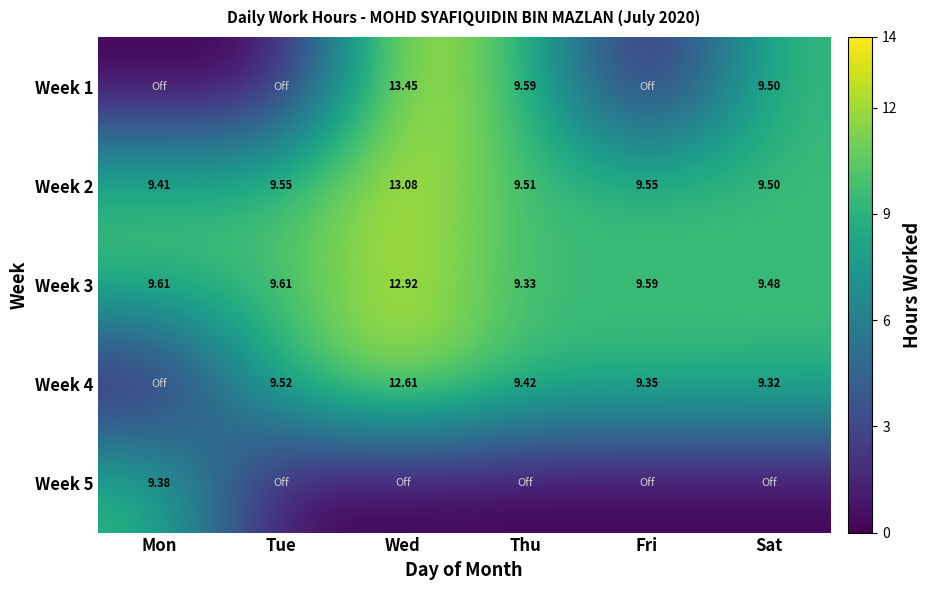

What is the greatest value displayed?

13.4